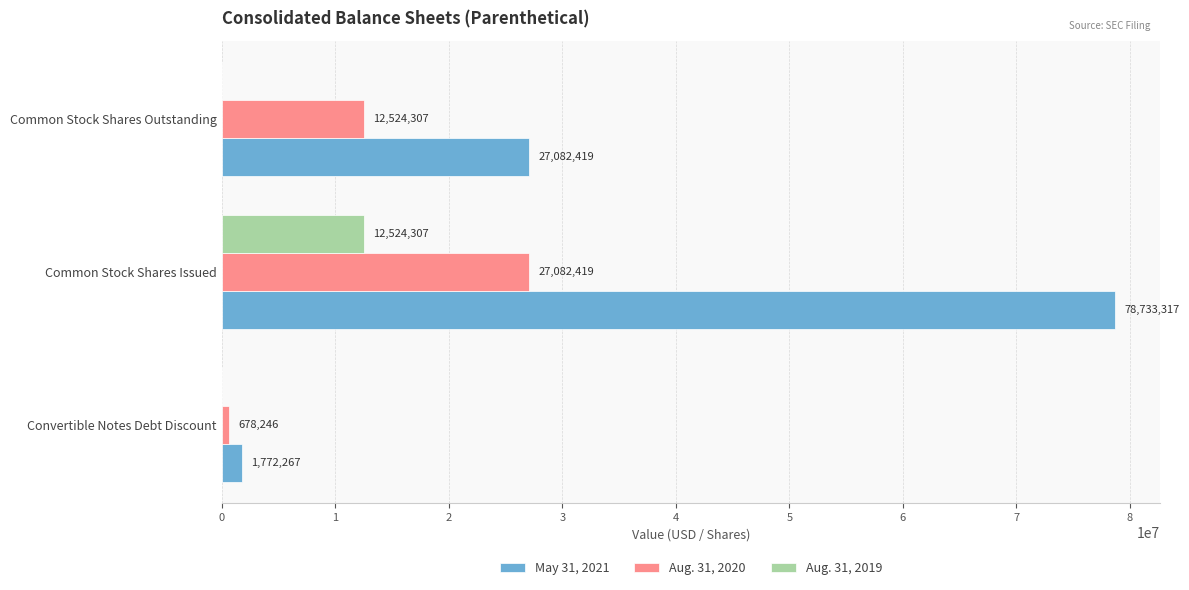

The Aug. 31, 2020 series shows 12524307 at Common Stock Shares Outstanding. True or false?

True